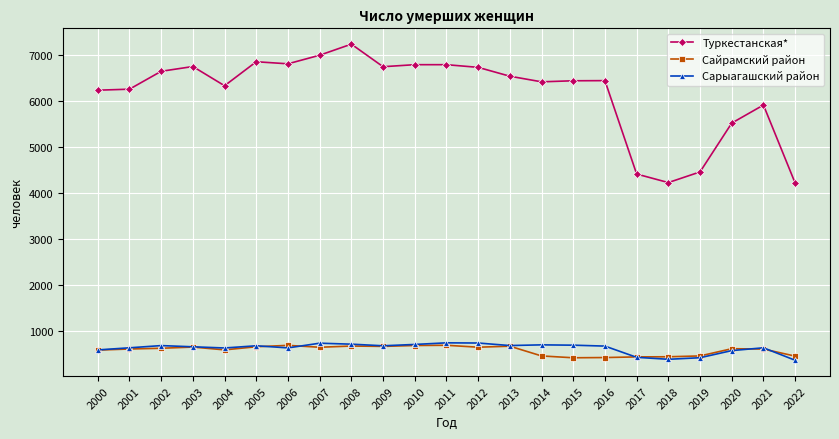

What is the value of the Туркестанская* point at the 20th from the left?

4461